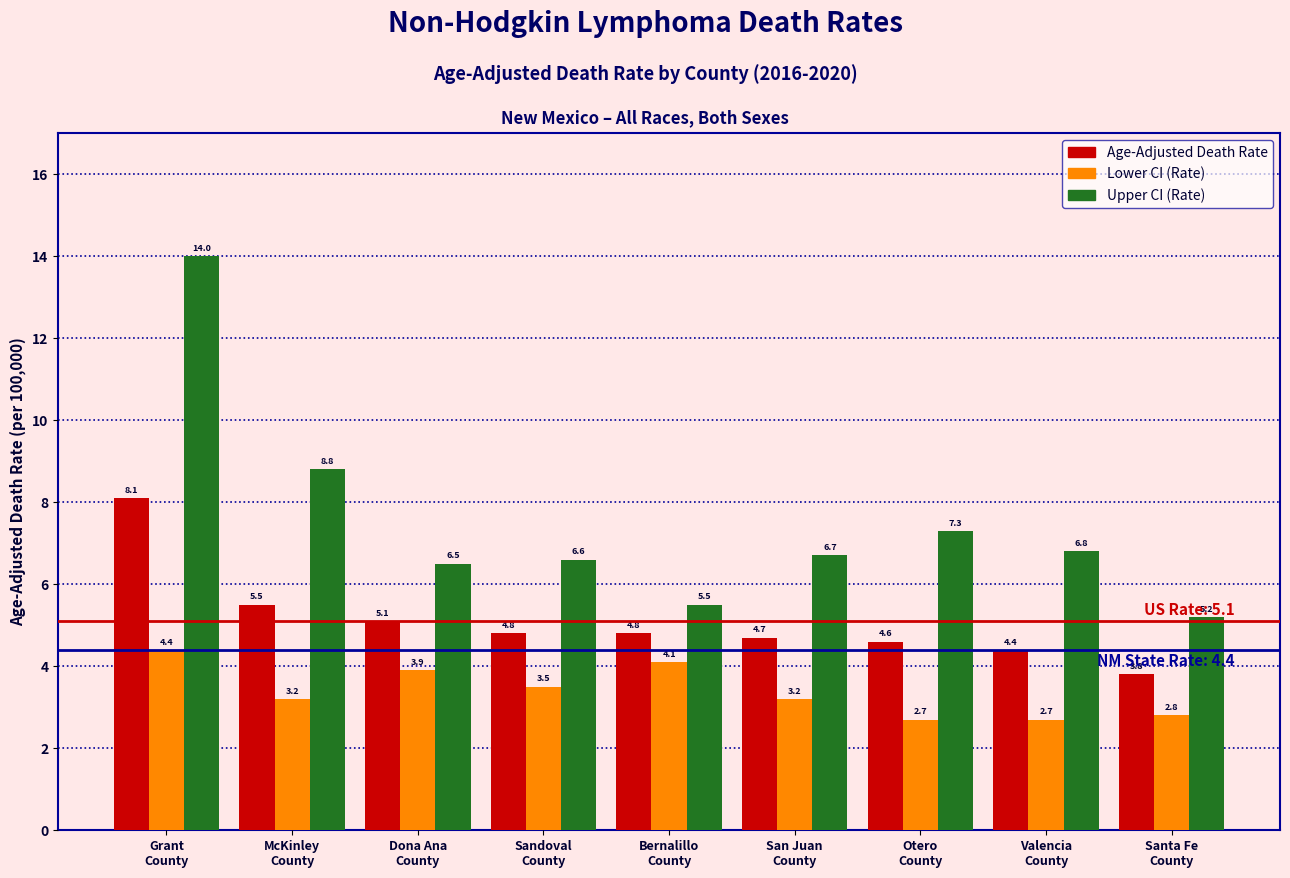

Reading left to right, extract all data points from this chart.

Age-Adjusted Death Rate: 8.1	5.5	5.1	4.8	4.8	4.7	4.6	4.4	3.8
Lower CI (Rate): 4.4	3.2	3.9	3.5	4.1	3.2	2.7	2.7	2.8
Upper CI (Rate): 14.0	8.8	6.5	6.6	5.5	6.7	7.3	6.8	5.2